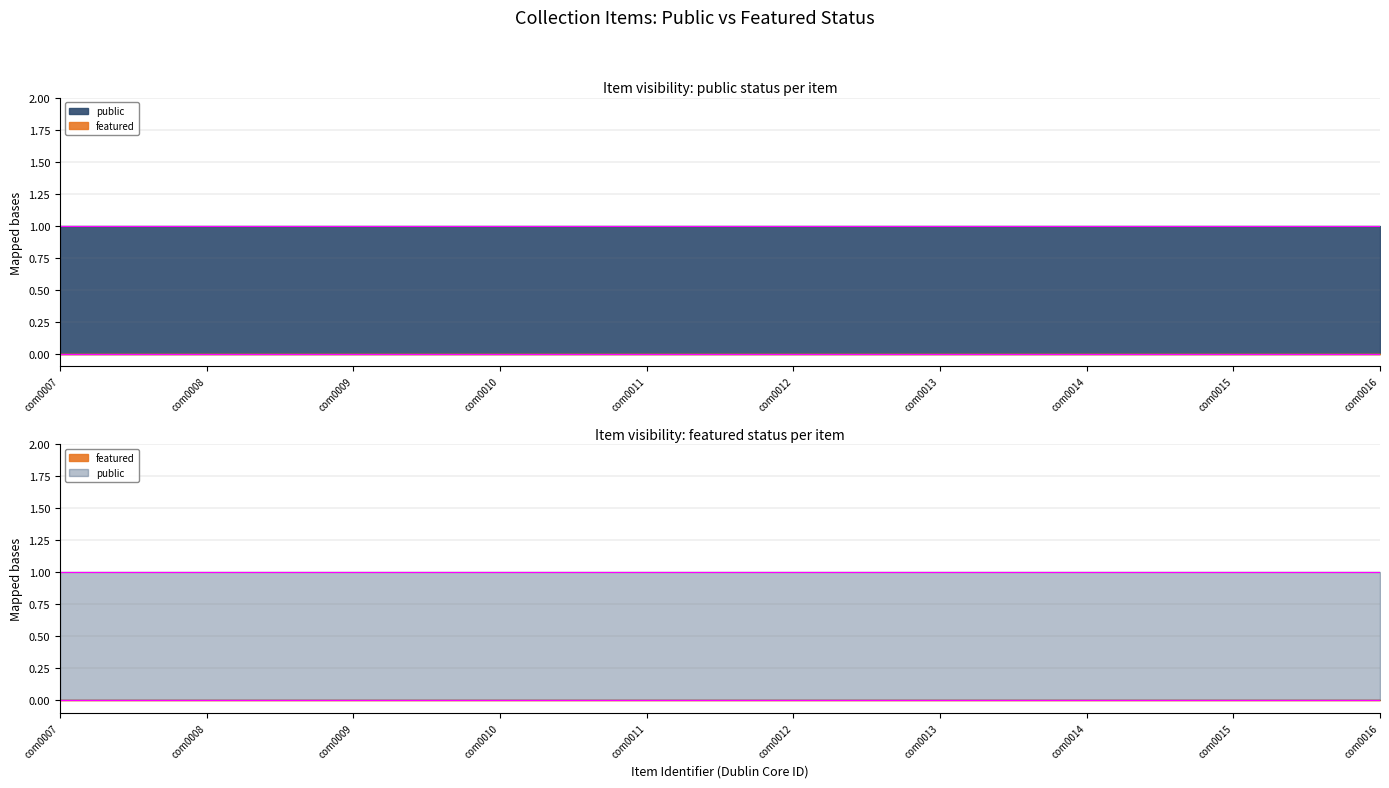

Rank the categories by public value from lowest to highest.

com0007, com0008, com0009, com0010, com0011, com0012, com0013, com0014, com0015, com0016